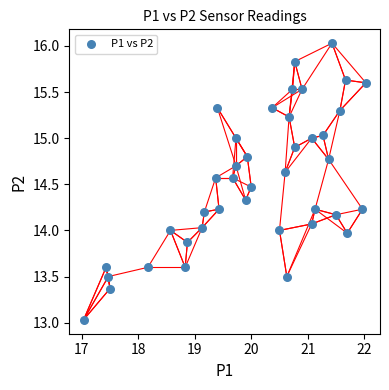

What is the range of X values (max minus min)?

5.0